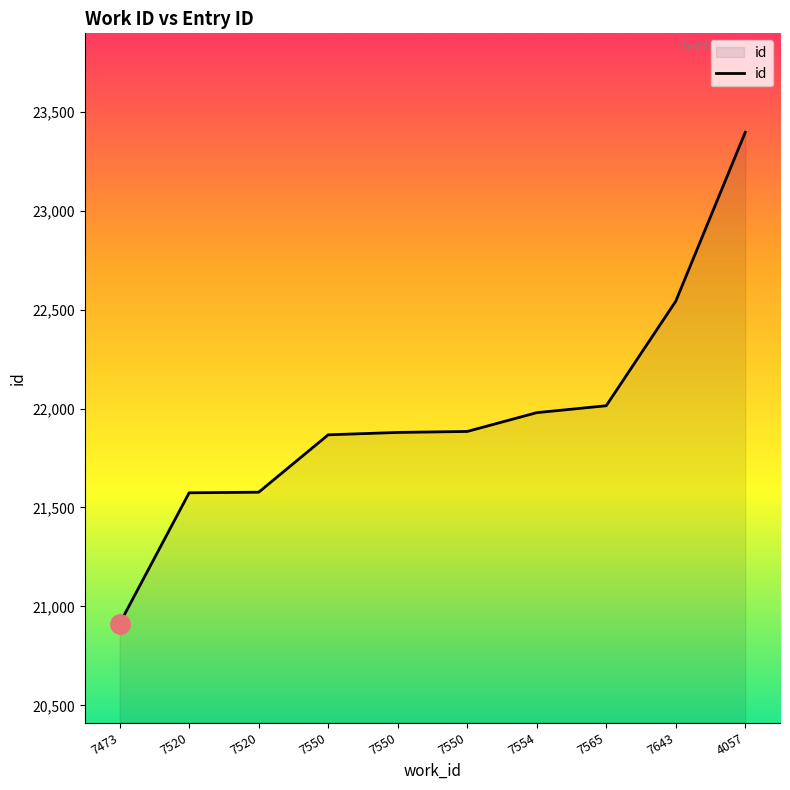

What is the change in value from 7473 to 7565?

+1101